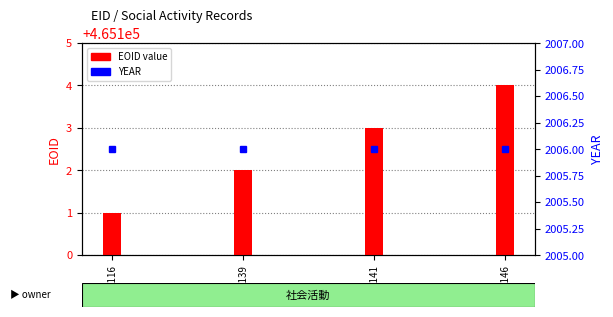

What is the sum of all EOID values?

1860410